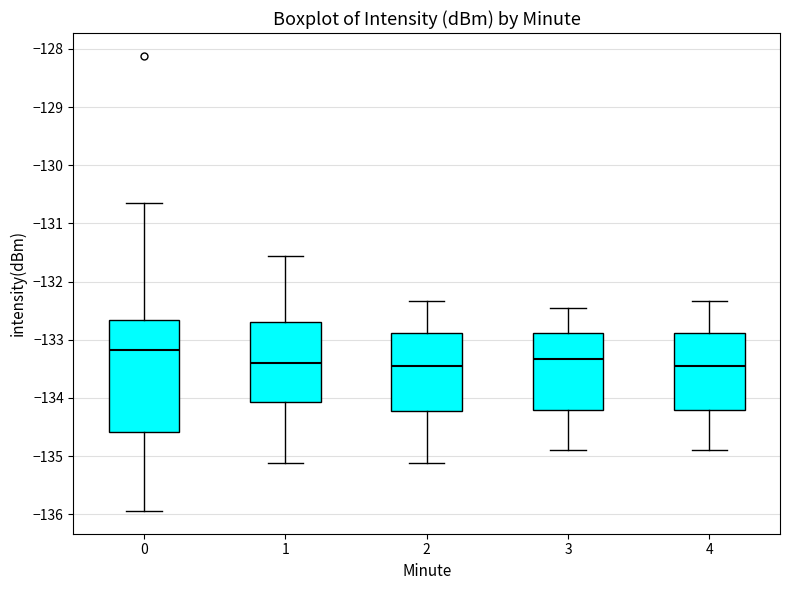

Which box's median line is the highest?

0